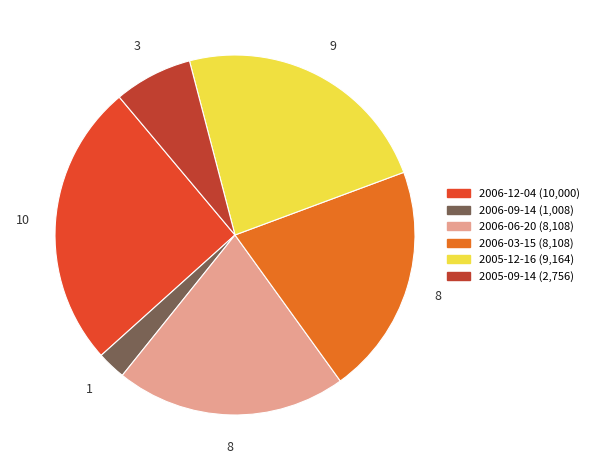

How many segments does this pie chart have?

6